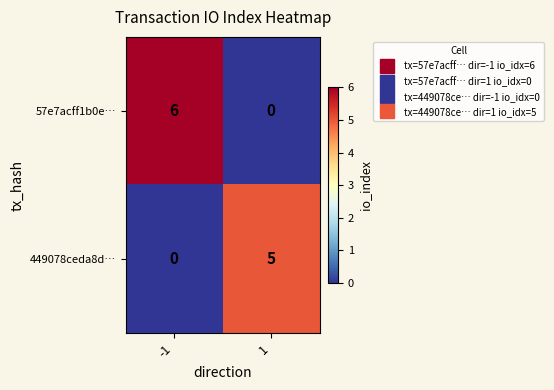

The value of 449078ceda8d… at -1 is 0. True or false?

True